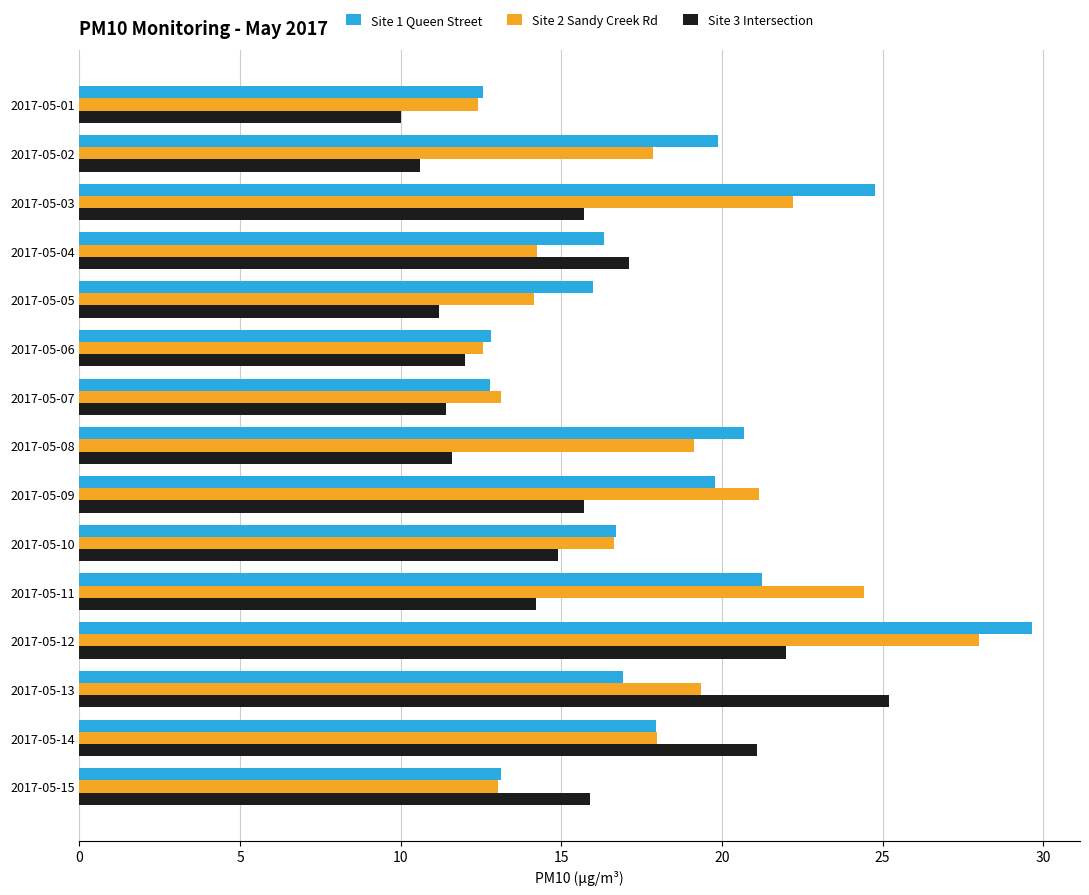

What is the spread (max minus min) of values at 2017-05-04?

2.9